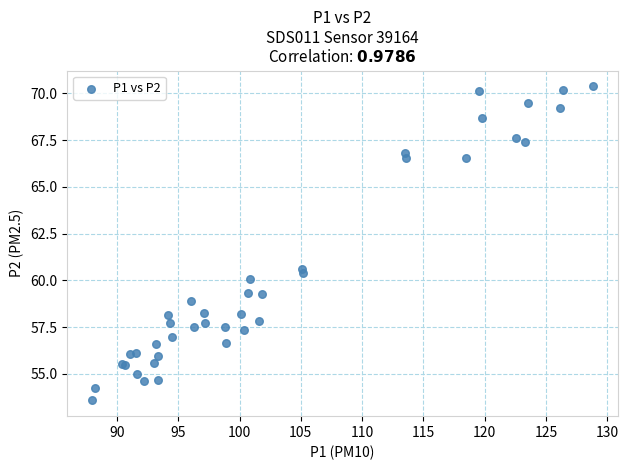

What Y value in the scatter plot is closest to 61?

60.6